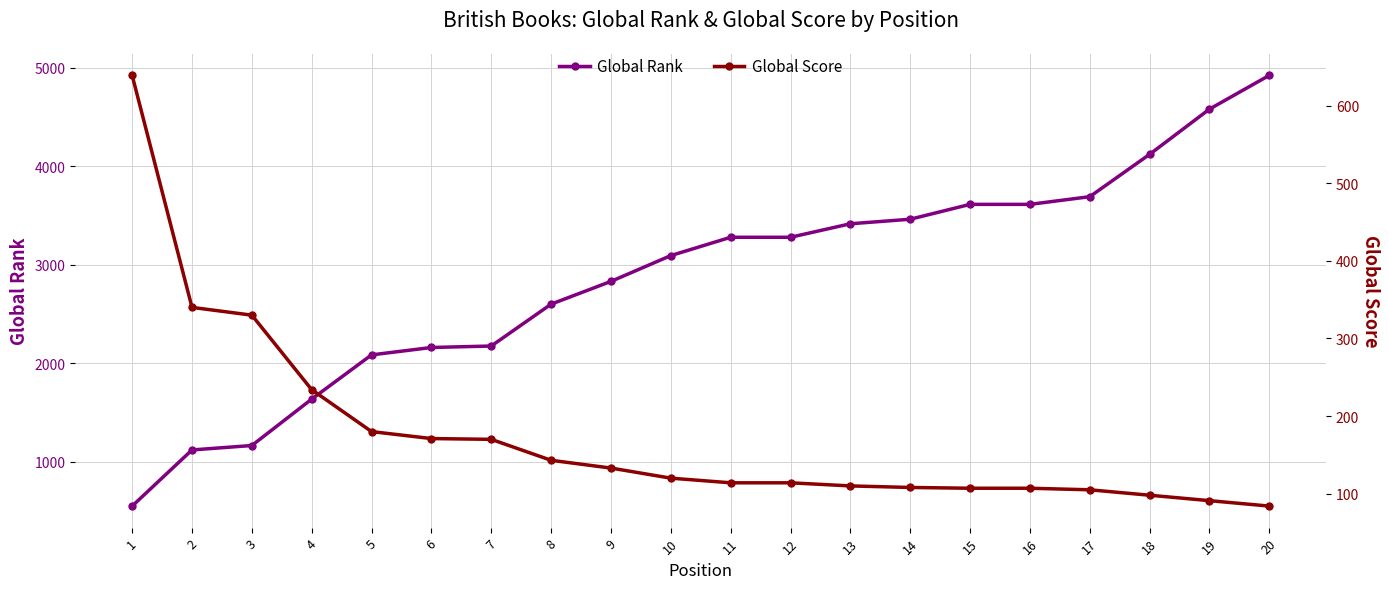

Reading left to right, transcribe all the data shown in this chart.

Global Rank: 1=551	2=1121	3=1166	4=1637	5=2086	6=2161	7=2176	8=2601	9=2832	10=3094	11=3280	12=3280	13=3417	14=3463	15=3614	16=3614	17=3692	18=4122	19=4581	20=4924
Global Score: 1=639	2=340	3=330	4=234	5=180	6=171	7=170	8=143	9=133	10=120	11=114	12=114	13=110	14=108	15=107	16=107	17=105	18=98	19=91	20=84